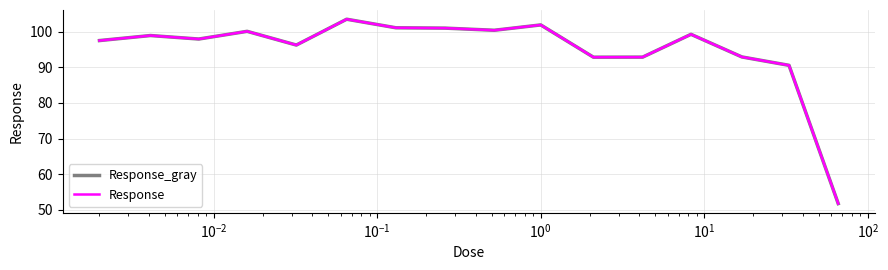

What is the maximum value shown in the chart?

103.5